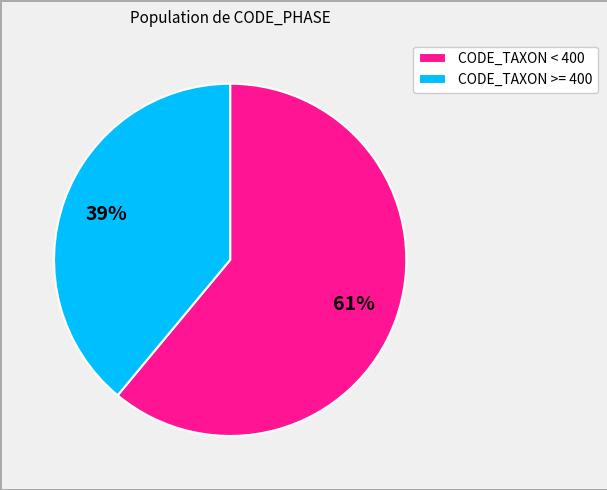

The CODE_TAXON < 400 slice represents 61% of the pie. True or false?

True